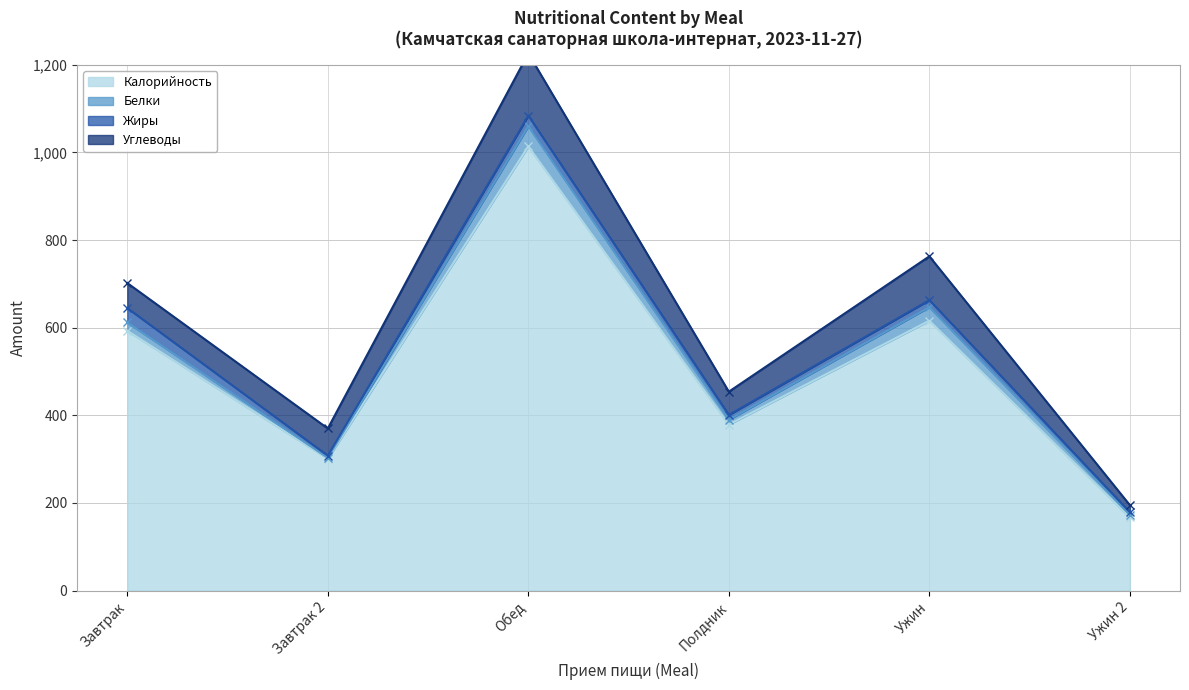

Reading left to right, transcribe all the data shown in this chart.

Калорийность: Завтрак=593	Завтрак 2=301	Обед=1014	Полдник=379	Ужин=616	Ужин 2=167
Белки: Завтрак=19	Завтрак 2=2	Обед=46	Полдник=11	Ужин=31	Ужин 2=6
Жиры: Завтрак=33	Завтрак 2=5	Обед=24	Полдник=11	Ужин=16	Ужин 2=6
Углеводы: Завтрак=57	Завтрак 2=62	Обед=142	Полдник=53	Ужин=100	Ужин 2=16